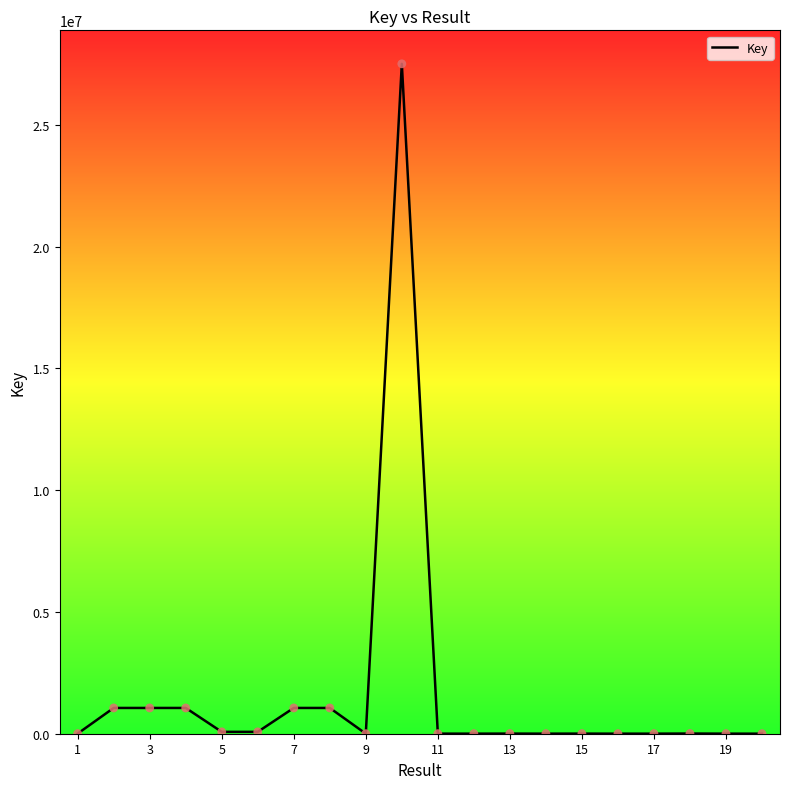

What is the difference between the maximum and minimum values?

27505679